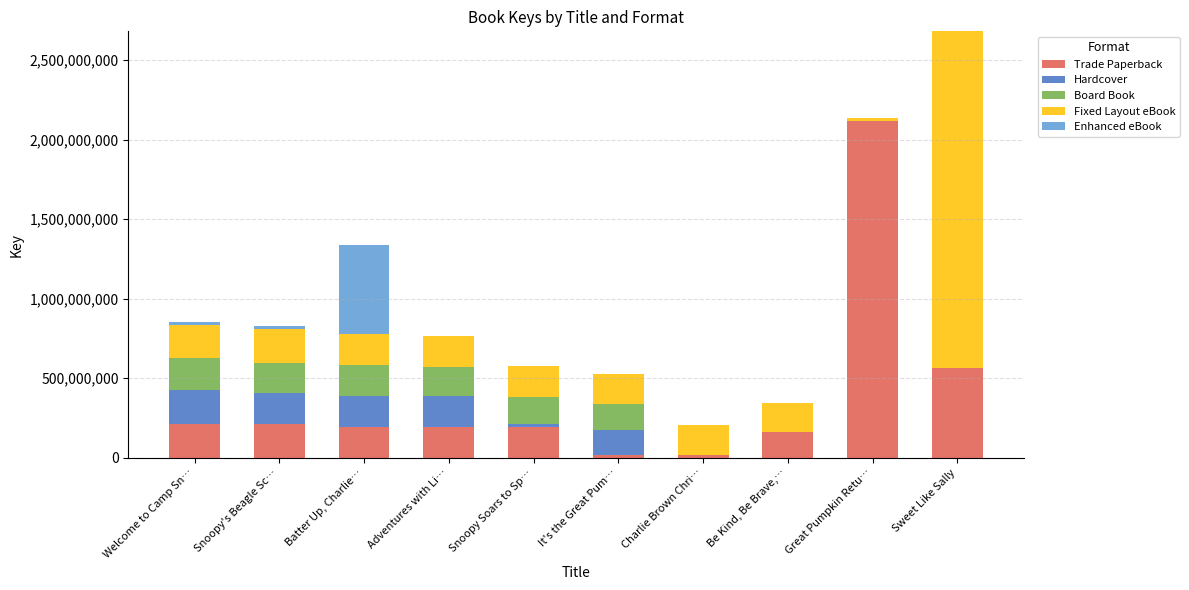

At which category is the sum across all series the highest?

Sweet Like Sally